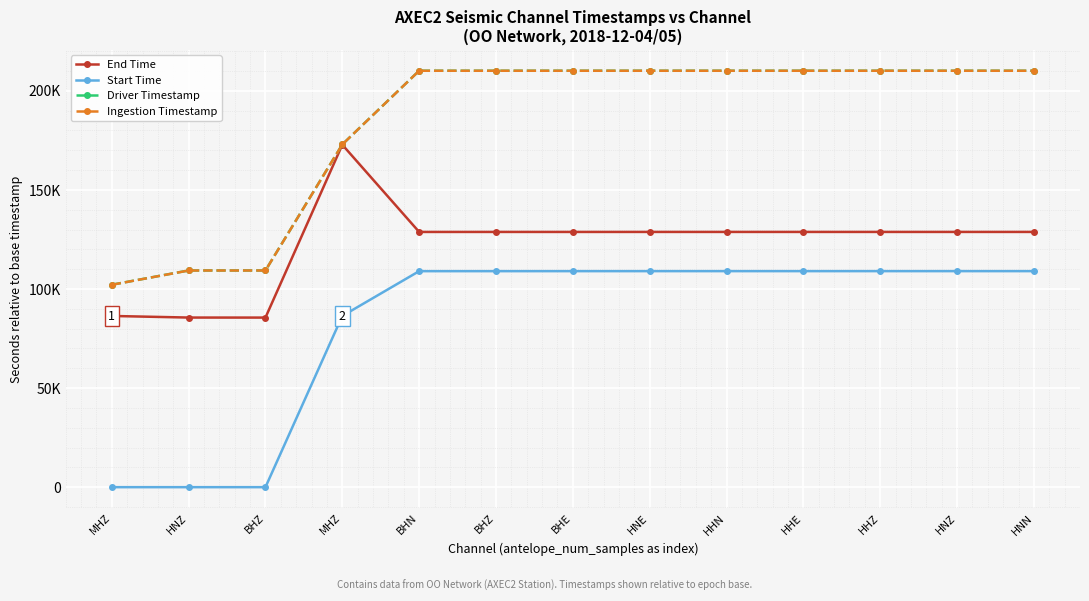

Which label corresponds to the smallest value in the chart?

MHZ